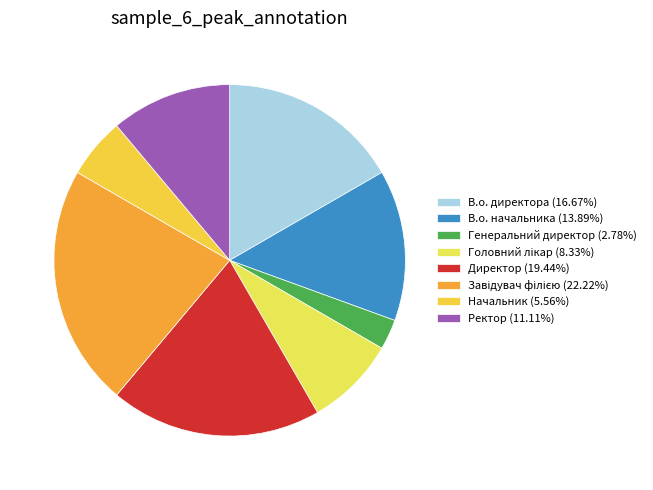

What percentage is the Ректор slice, to the nearest percent?

11%